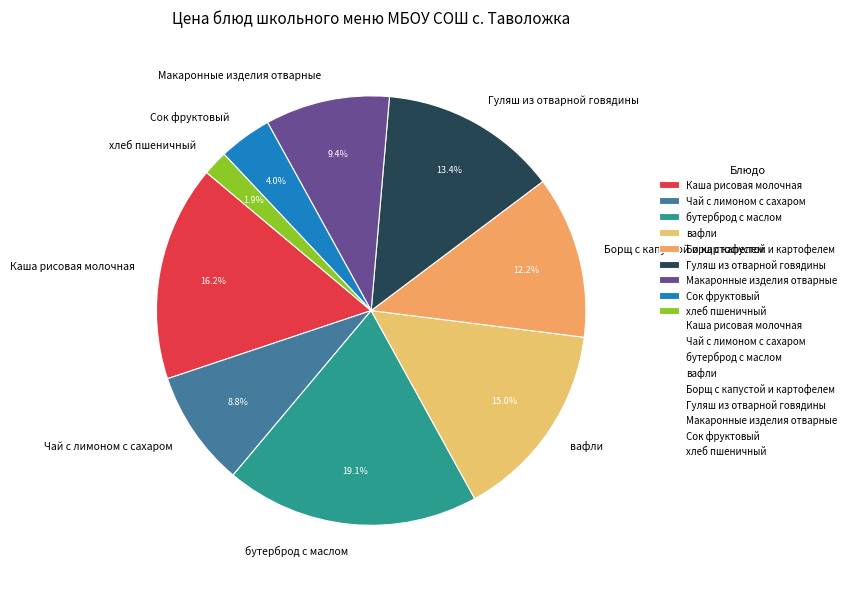

Between Макаронные изделия отварные and Борщ с капустой и картофелем, which is larger?

Борщ с капустой и картофелем